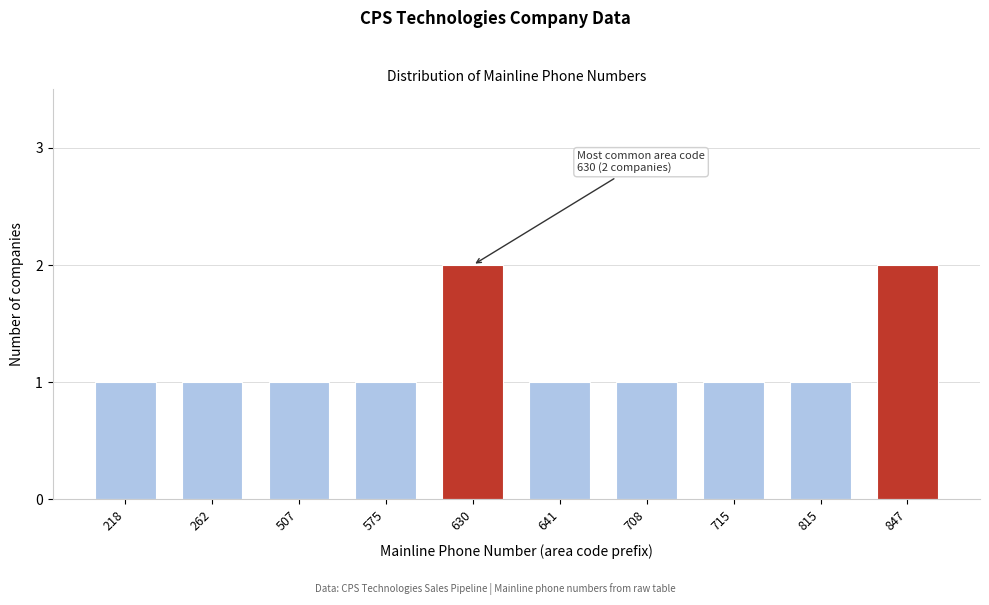

Reading right to left, what are all the values shown in this chart?

847=2	815=1	715=1	708=1	641=1	630=2	575=1	507=1	262=1	218=1